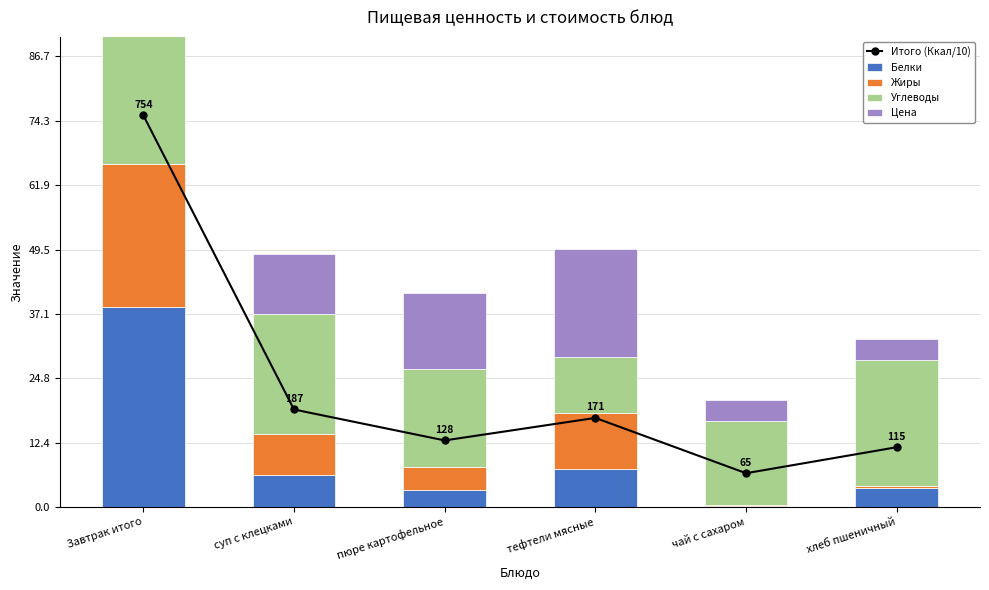

What is the smallest value displayed?

0.1